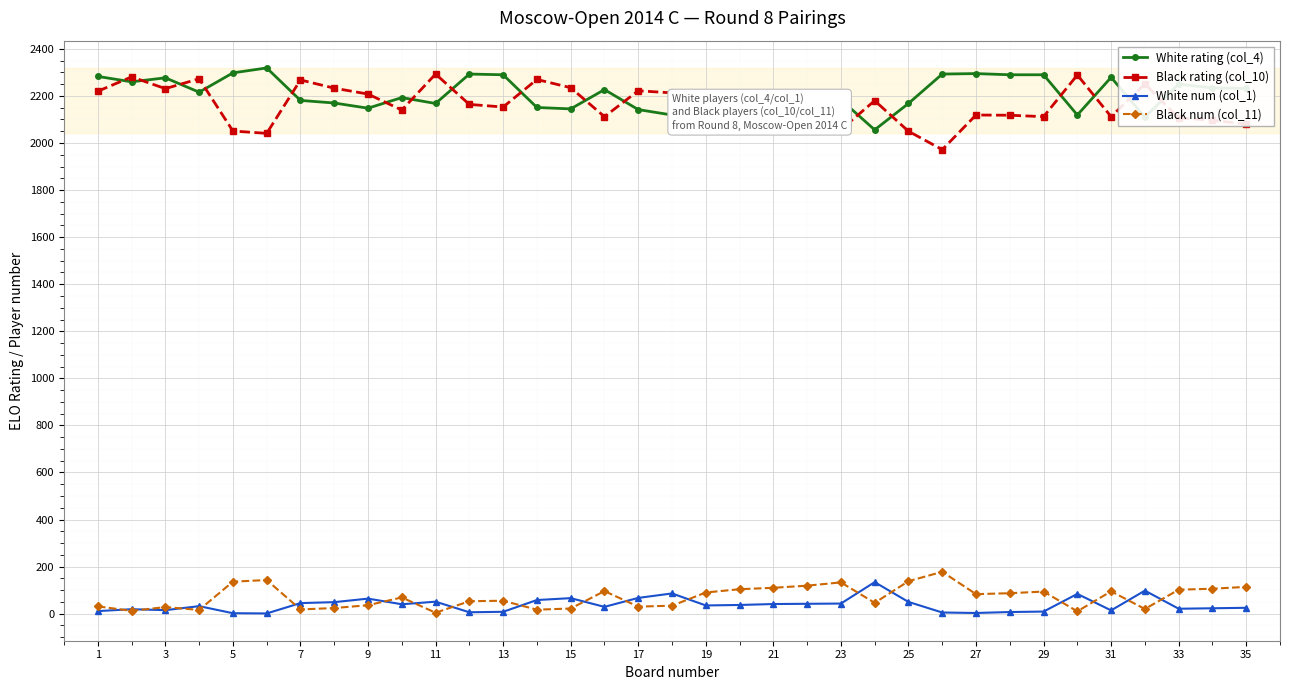

How many values in the Black rating (col_10) series are below 2140?

17